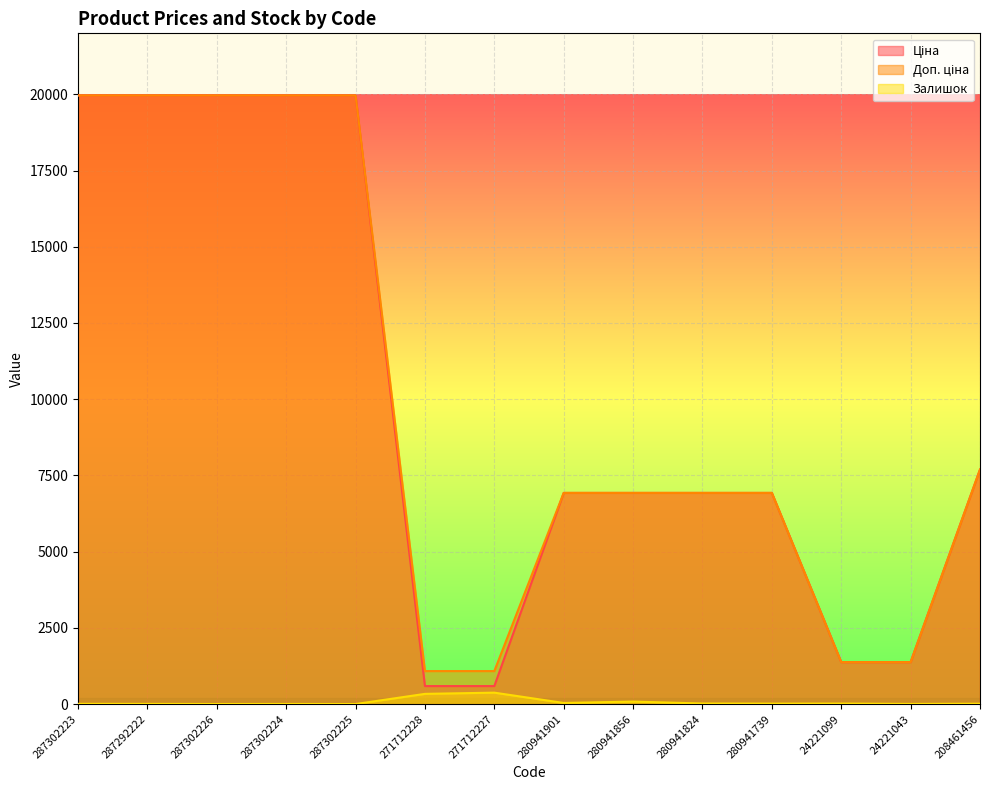

What is the average value of the Залишок series?

64.6